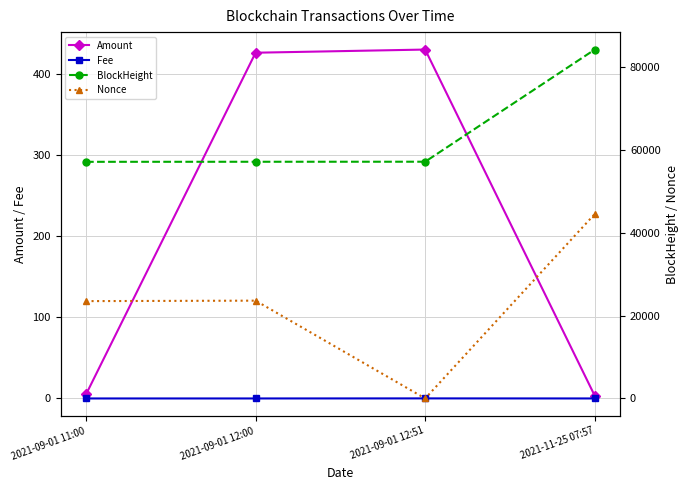

What is the approximate value of Nonce at 2021-09-01 12:00?

23604.0